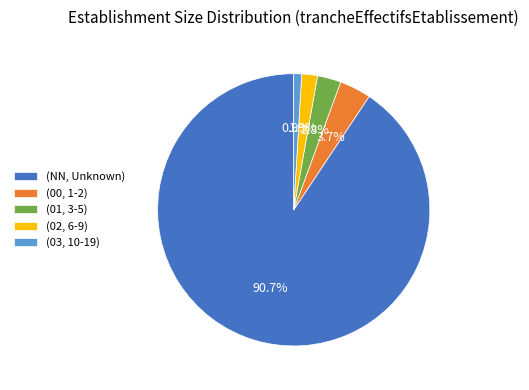

Which slice represents more than half of the pie?

(NN, Unknown)